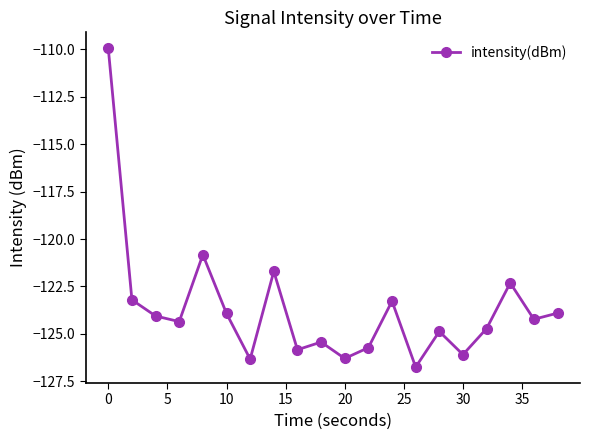

What is the minimum value shown in the chart?

-126.8